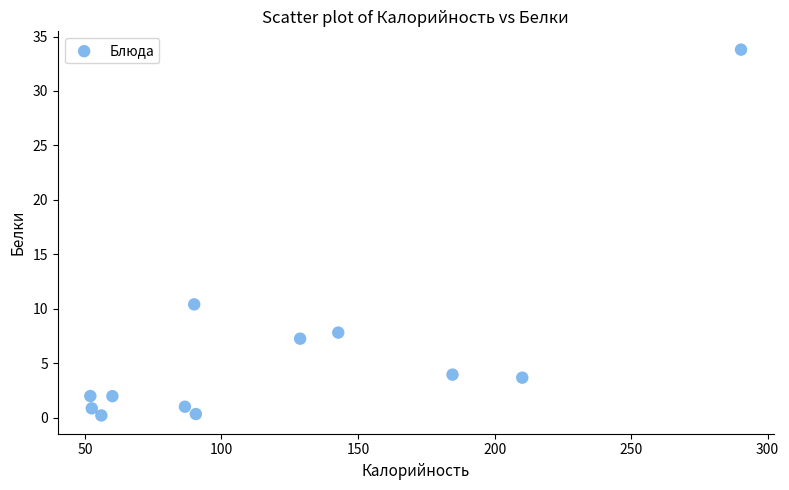

What is the average Y value?

6.1